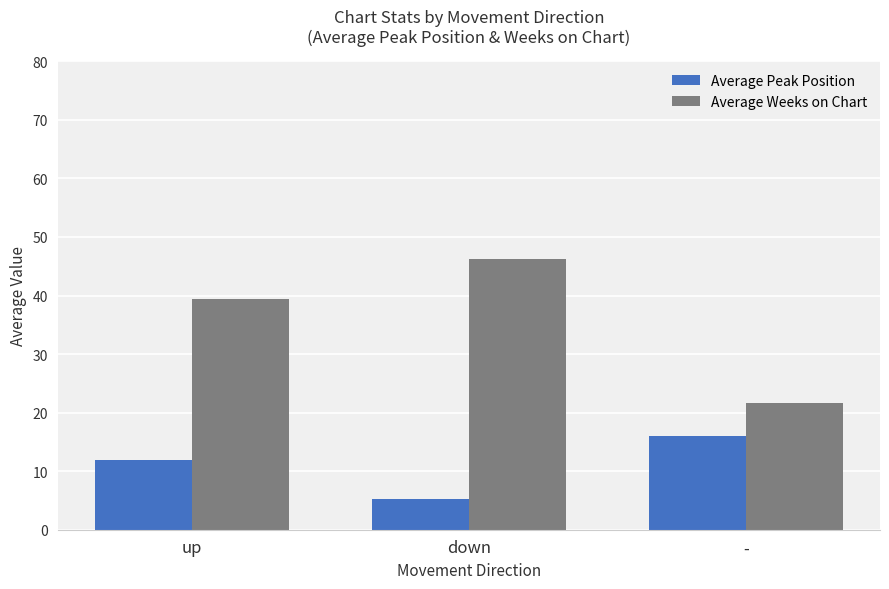

Reading right to left, extract all data points from this chart.

Average Peak Position: 16.1	5.3	11.9
Average Weeks on Chart: 21.6	46.3	39.5